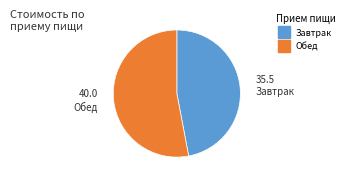

Is there a majority slice in this chart?

Yes